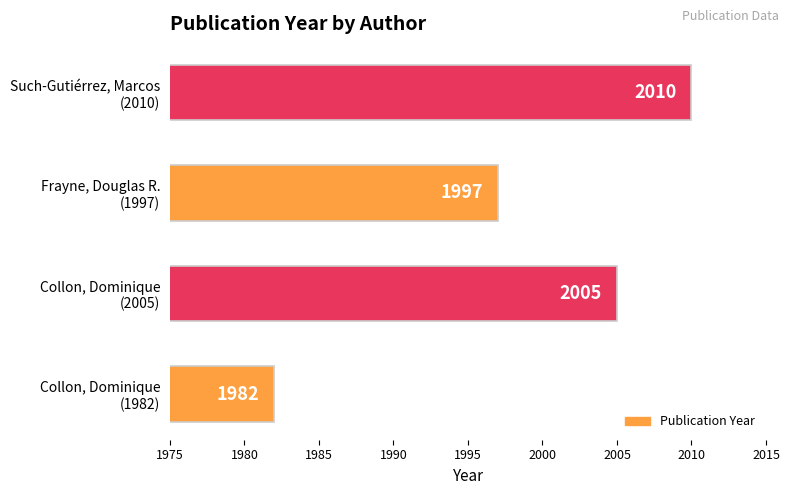

How many values are between 1997 and 2010?

3